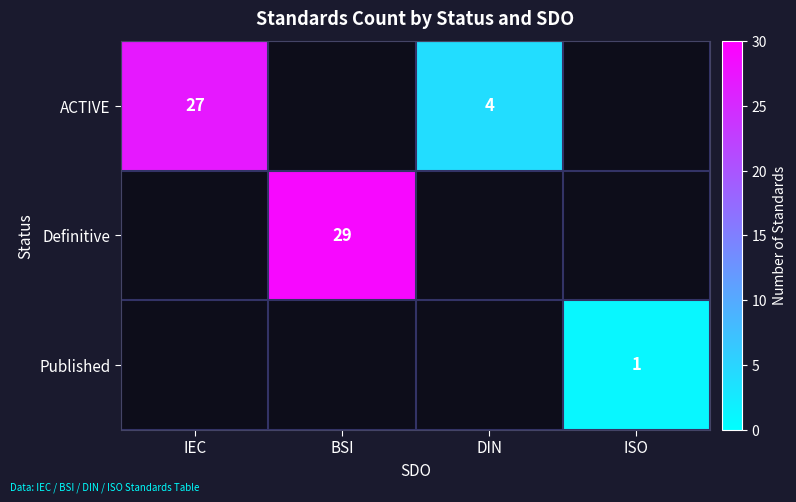

The value of ACTIVE at IEC is 27. True or false?

True